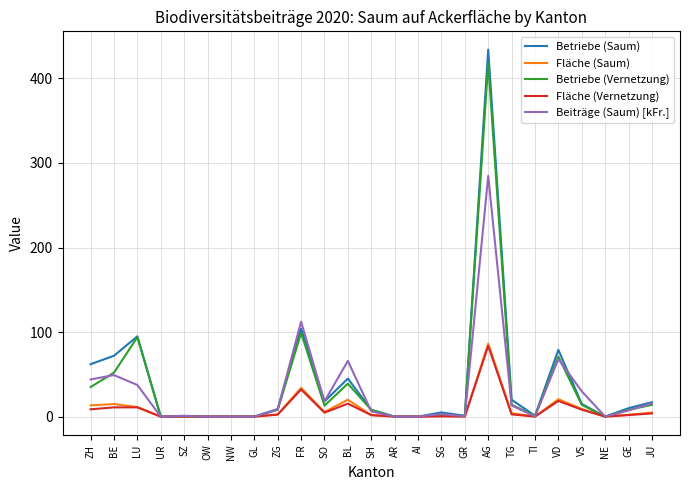

The value of Betriebe (Saum) at GL is 0.0. True or false?

True